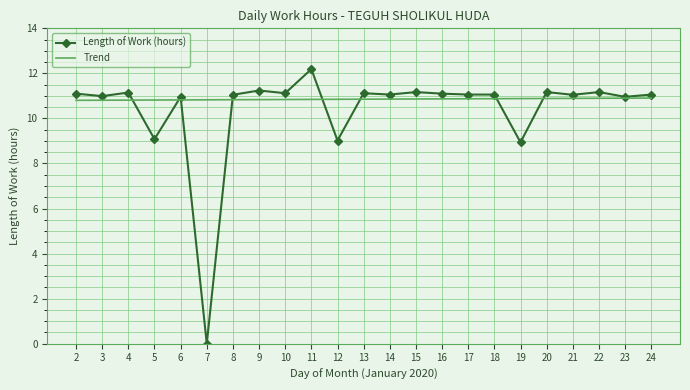

What is the spread (max minus min) of values at 22?

0.3